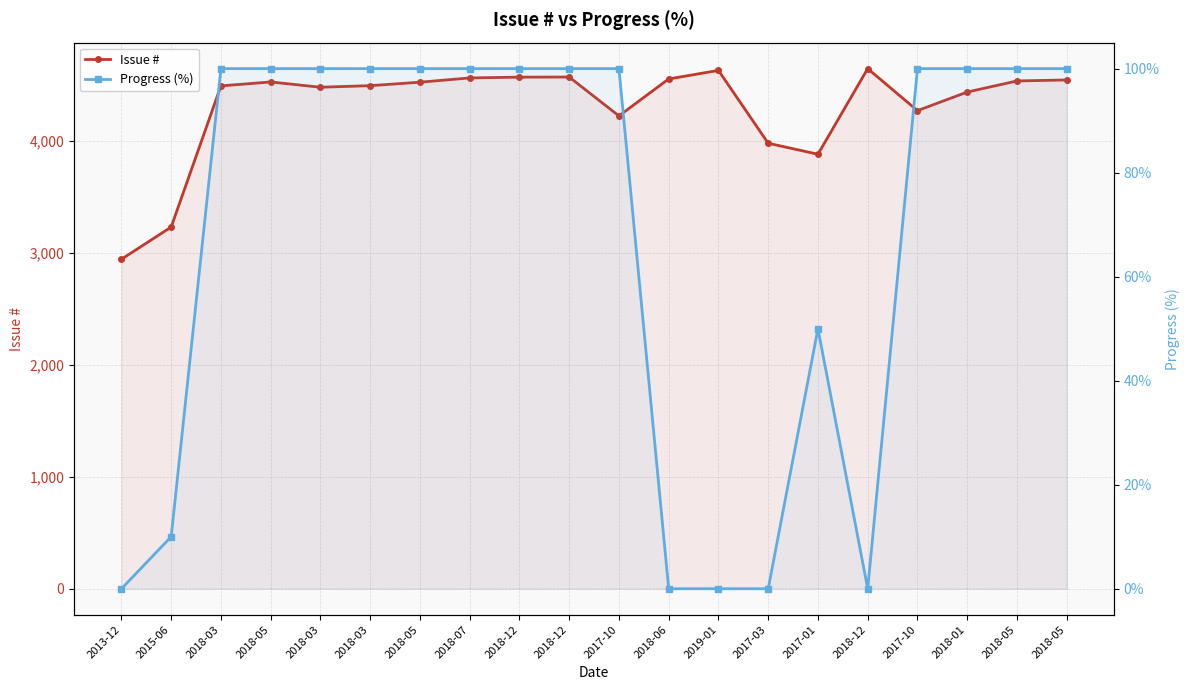

Which series changed the most between 2017-10 and 2018-05?

Issue #